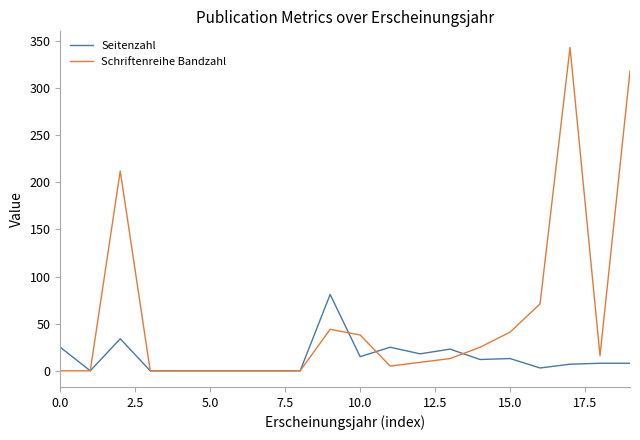

True or false: Seitenzahl and Schriftenreihe Bandzahl intersect in this chart.

True